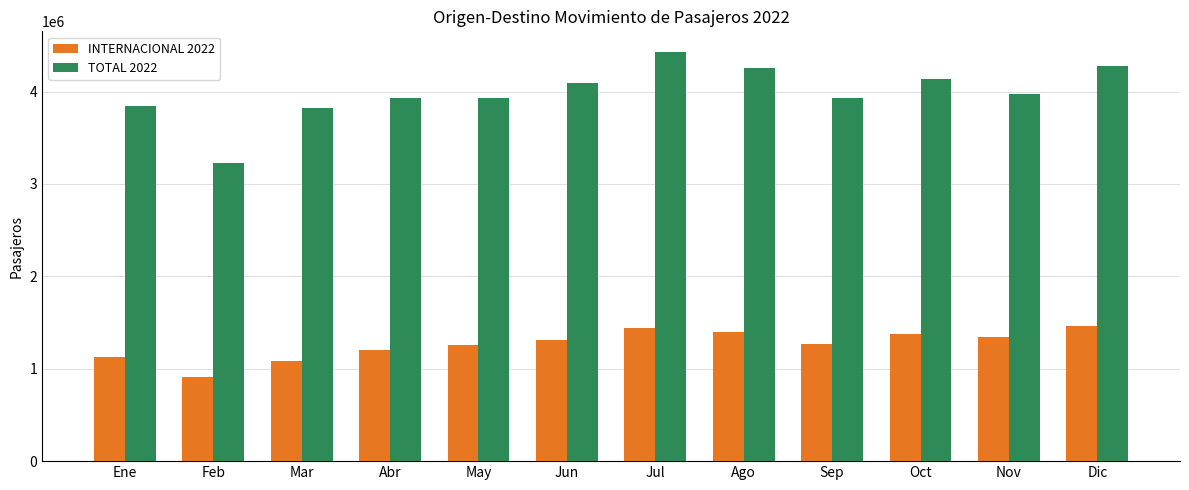

Does the chart contain stacked bars?

No